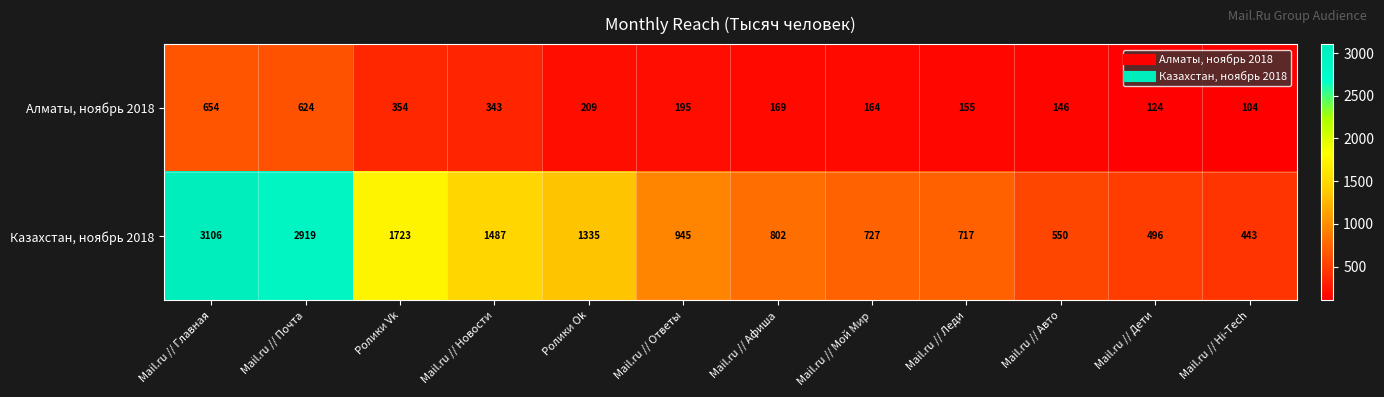

The value of Алматы, ноябрь 2018 at Ролики Ok is 358. True or false?

False